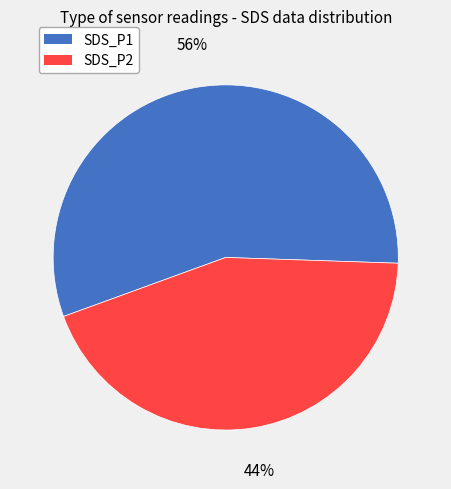

Count the number of slices in the pie.

2